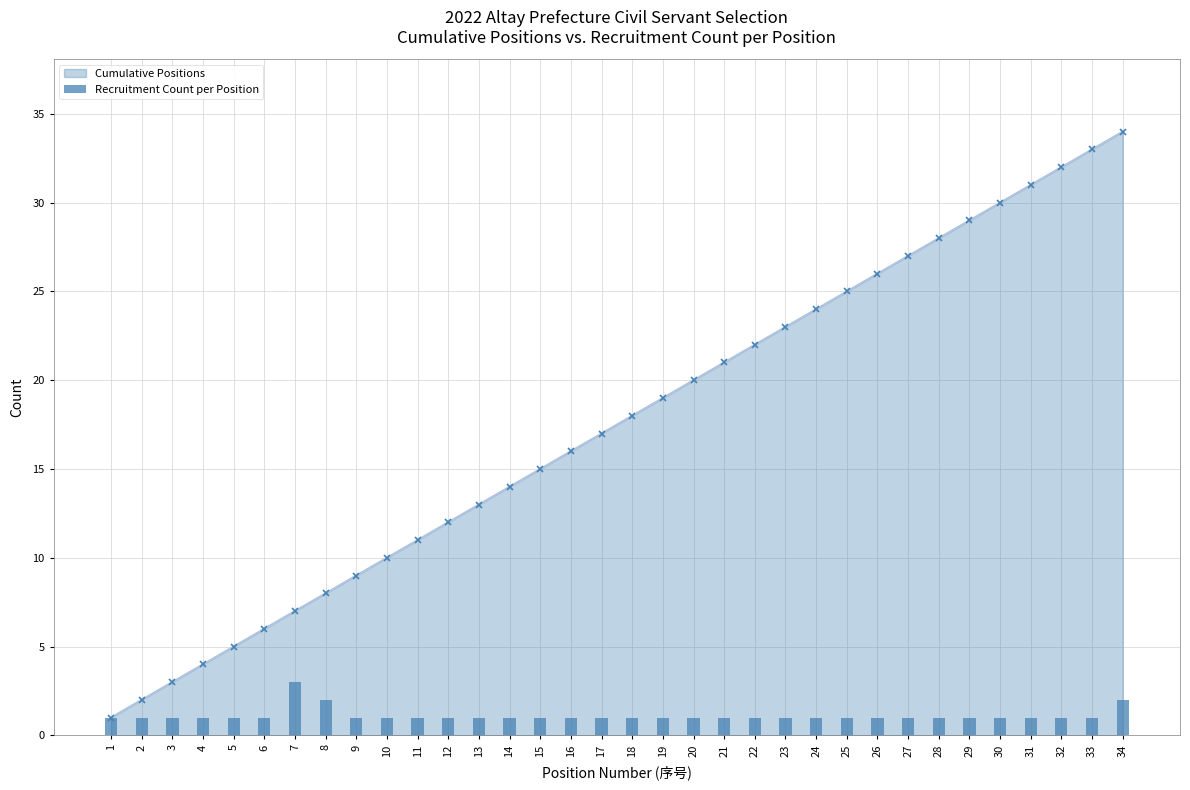

List the labels in order of value, largest first.

7, 8, 34, 1, 2, 3, 4, 5, 6, 9, 10, 11, 12, 13, 14, 15, 16, 17, 18, 19, 20, 21, 22, 23, 24, 25, 26, 27, 28, 29, 30, 31, 32, 33